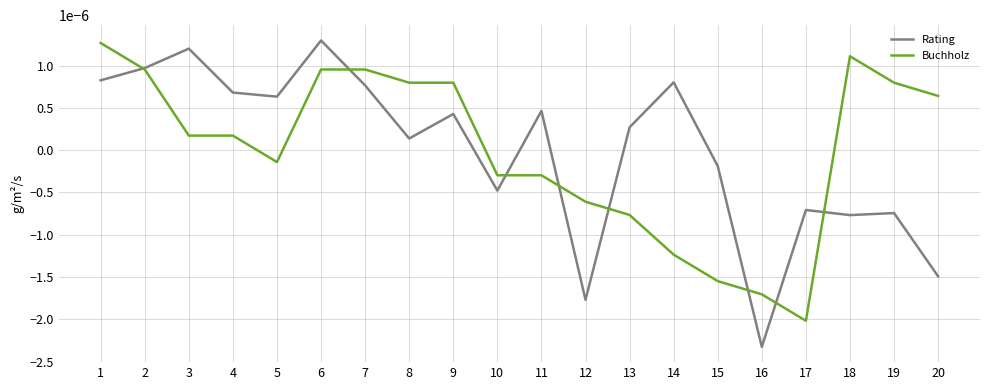

Is the value of Rating at 8 greater than the value of Buchholz at 16?

Yes